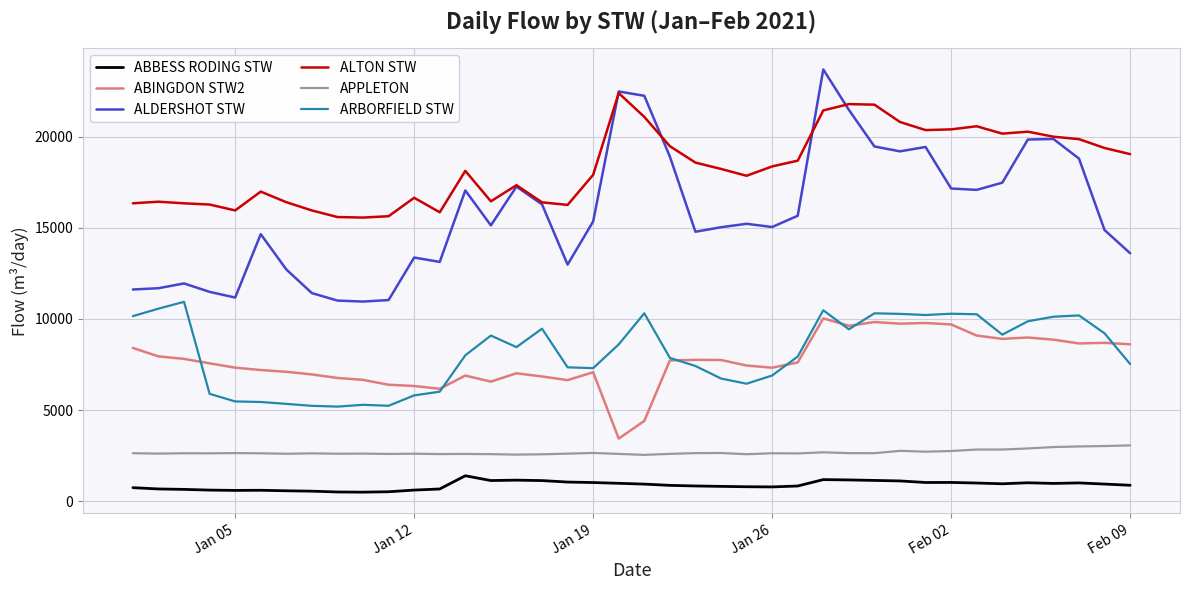

True or false: ALTON STW and ALDERSHOT STW intersect in this chart.

True